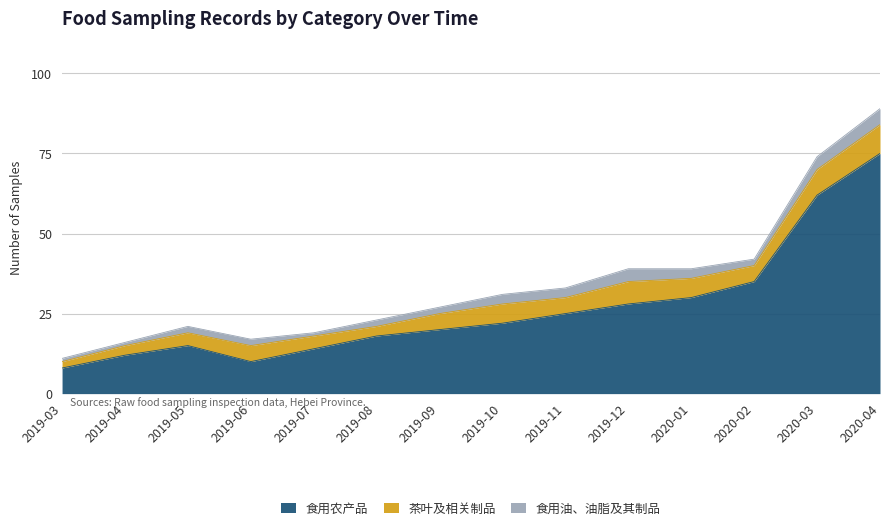

How many interior local valleys does the 食用农产品 series have?

1